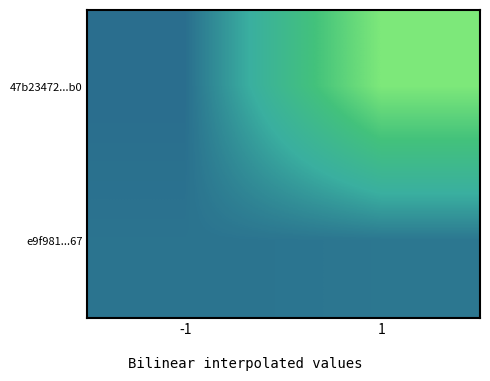

Rank the series by their average value, from lowest to highest.

e9f981...67, 47b23472...b0